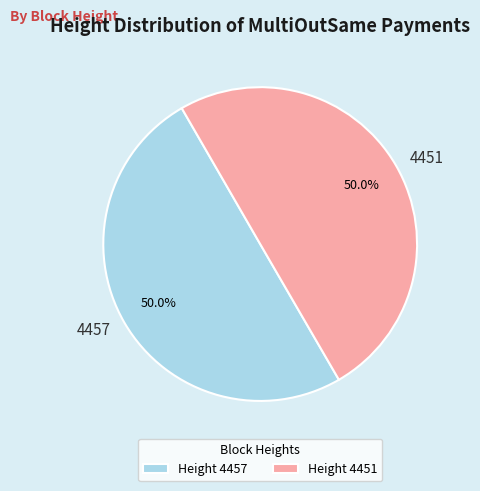

Combined, what portion of the pie is 4457 and 4451?

100.0%